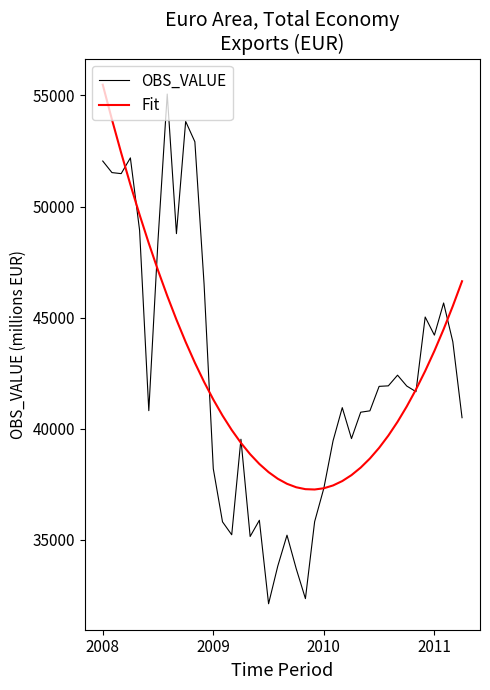

Which series has the largest range (max minus min)?

OBS_VALUE